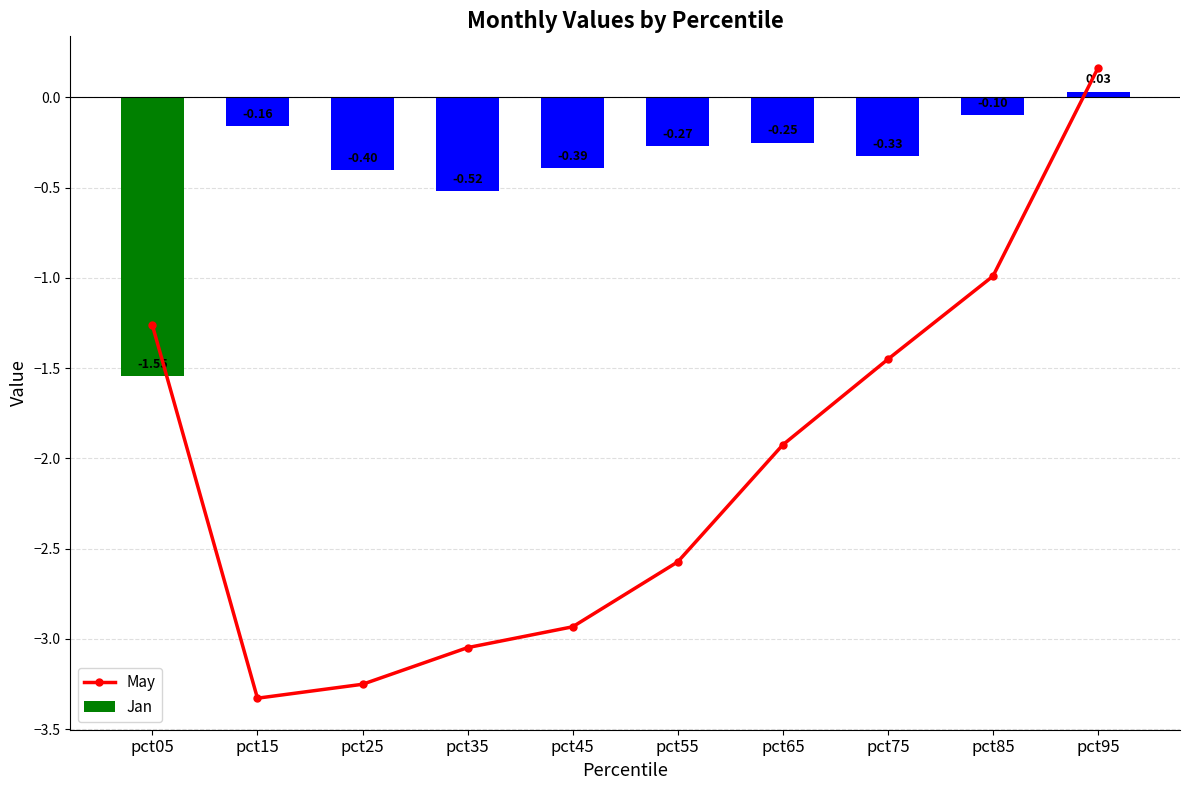

How many values in May are below zero?

9